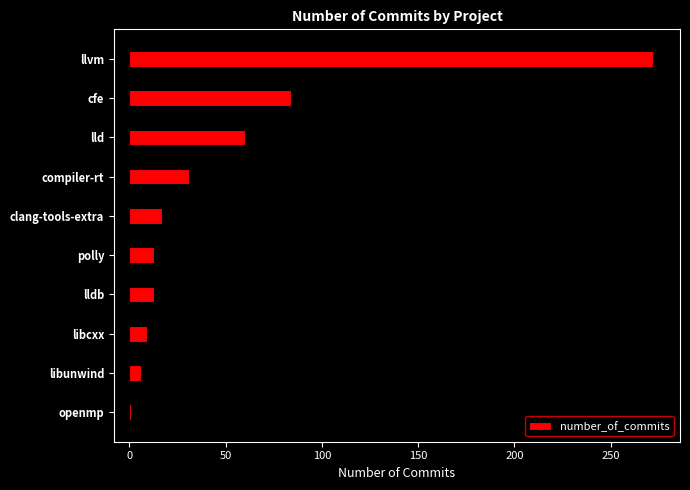

What is the maximum value shown in the chart?

272